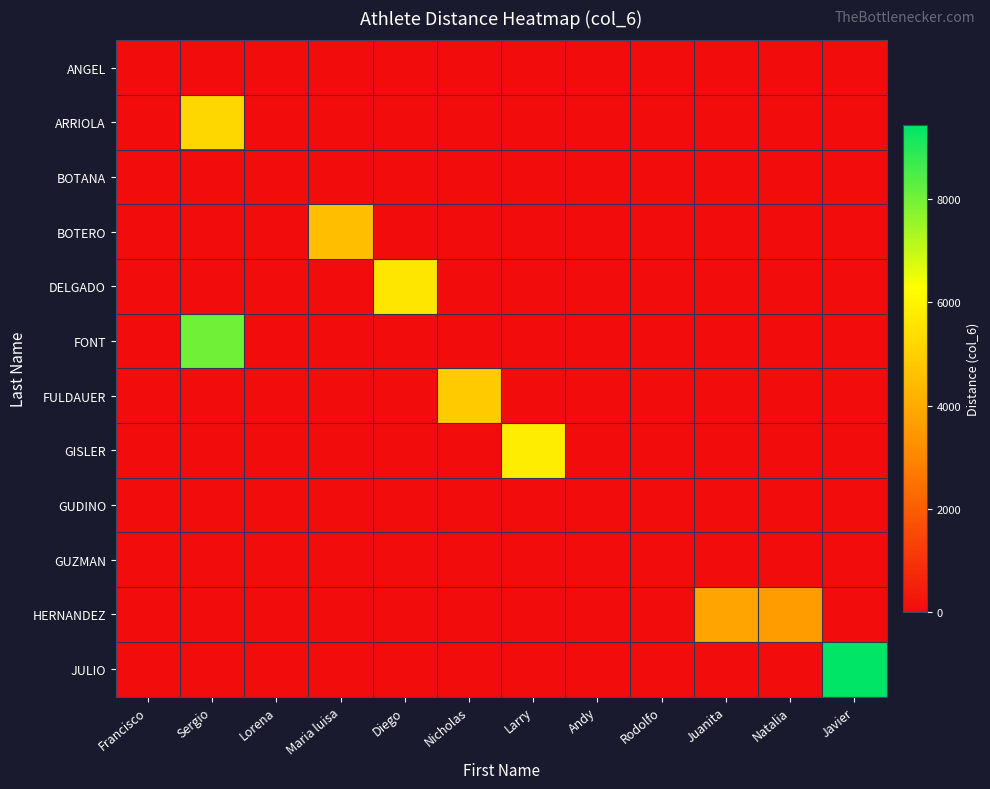

Reading left to right, what are all the values shown in this chart?

ANGEL: Francisco=0	Sergio=0	Lorena=0	Maria luisa=0	Diego=0	Nicholas=0	Larry=0	Andy=0	Rodolfo=0	Juanita=0	Natalia=0	Javier=0
ARRIOLA: Francisco=0	Sergio=5230	Lorena=0	Maria luisa=0	Diego=0	Nicholas=0	Larry=0	Andy=0	Rodolfo=0	Juanita=0	Natalia=0	Javier=0
BOTANA: Francisco=0	Sergio=0	Lorena=0	Maria luisa=0	Diego=0	Nicholas=0	Larry=0	Andy=0	Rodolfo=0	Juanita=0	Natalia=0	Javier=0
BOTERO: Francisco=0	Sergio=0	Lorena=0	Maria luisa=4550	Diego=0	Nicholas=0	Larry=0	Andy=0	Rodolfo=0	Juanita=0	Natalia=0	Javier=0
DELGADO: Francisco=0	Sergio=0	Lorena=0	Maria luisa=0	Diego=5620	Nicholas=0	Larry=0	Andy=0	Rodolfo=0	Juanita=0	Natalia=0	Javier=0
FONT: Francisco=0	Sergio=8030	Lorena=0	Maria luisa=0	Diego=0	Nicholas=0	Larry=0	Andy=0	Rodolfo=0	Juanita=0	Natalia=0	Javier=0
FULDAUER: Francisco=0	Sergio=0	Lorena=0	Maria luisa=0	Diego=0	Nicholas=4850	Larry=0	Andy=0	Rodolfo=0	Juanita=0	Natalia=0	Javier=0
GISLER: Francisco=0	Sergio=0	Lorena=0	Maria luisa=0	Diego=0	Nicholas=0	Larry=5810	Andy=0	Rodolfo=0	Juanita=0	Natalia=0	Javier=0
GUDINO: Francisco=0	Sergio=0	Lorena=0	Maria luisa=0	Diego=0	Nicholas=0	Larry=0	Andy=0	Rodolfo=0	Juanita=0	Natalia=0	Javier=0
GUZMAN: Francisco=0	Sergio=0	Lorena=0	Maria luisa=0	Diego=0	Nicholas=0	Larry=0	Andy=0	Rodolfo=0	Juanita=0	Natalia=0	Javier=0
HERNANDEZ: Francisco=0	Sergio=0	Lorena=0	Maria luisa=0	Diego=0	Nicholas=0	Larry=0	Andy=0	Rodolfo=0	Juanita=3800	Natalia=3590	Javier=0
JULIO: Francisco=0	Sergio=0	Lorena=0	Maria luisa=0	Diego=0	Nicholas=0	Larry=0	Andy=0	Rodolfo=0	Juanita=0	Natalia=0	Javier=9440